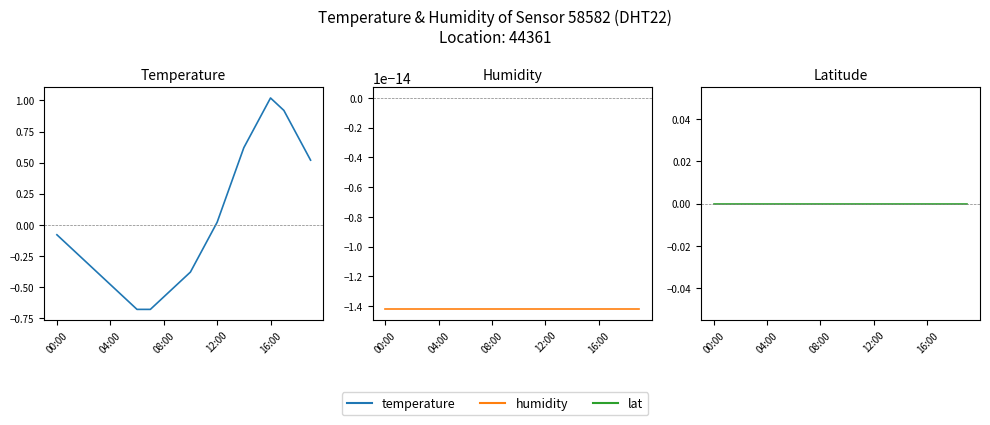

Reading left to right, list all the values displayed in this chart.

temperature: -0.1	-0.2	-0.3	-0.4	-0.5	-0.6	-0.7	-0.7	-0.6	-0.5	-0.4	-0.2	0.0	0.3	0.6	0.8	1.0	0.9	0.7	0.5
humidity: -0.0	-0.0	-0.0	-0.0	-0.0	-0.0	-0.0	-0.0	-0.0	-0.0	-0.0	-0.0	-0.0	-0.0	-0.0	-0.0	-0.0	-0.0	-0.0	-0.0
lat: 0.0	0.0	0.0	0.0	0.0	0.0	0.0	0.0	0.0	0.0	0.0	0.0	0.0	0.0	0.0	0.0	0.0	0.0	0.0	0.0